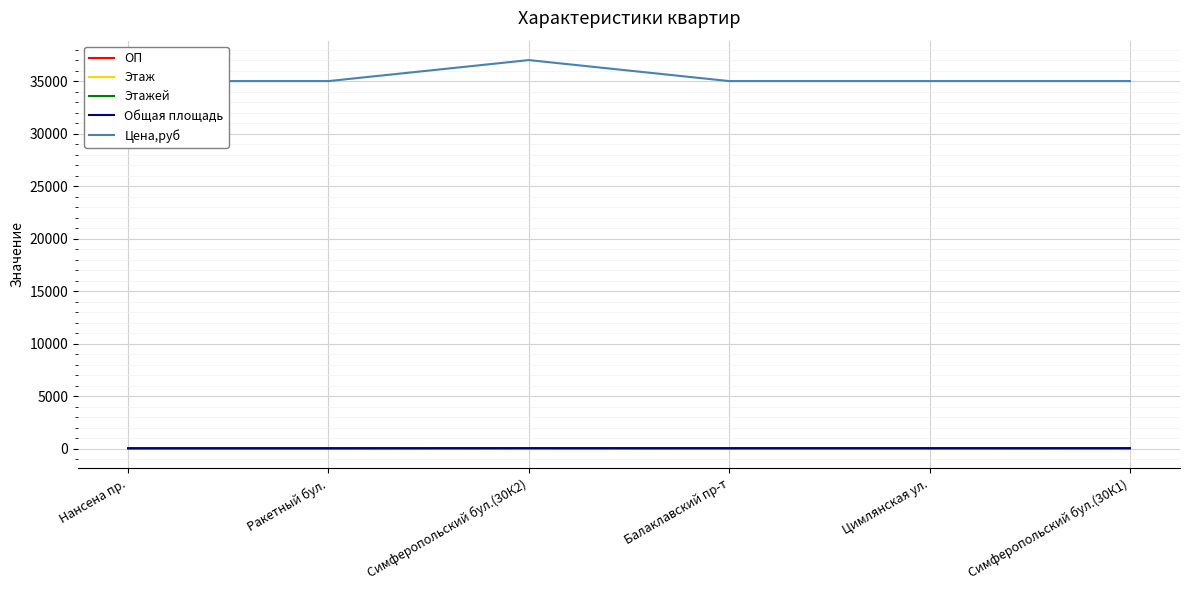

What is the total value across all series at Симферопольский бул.(30К2)?

37125.0